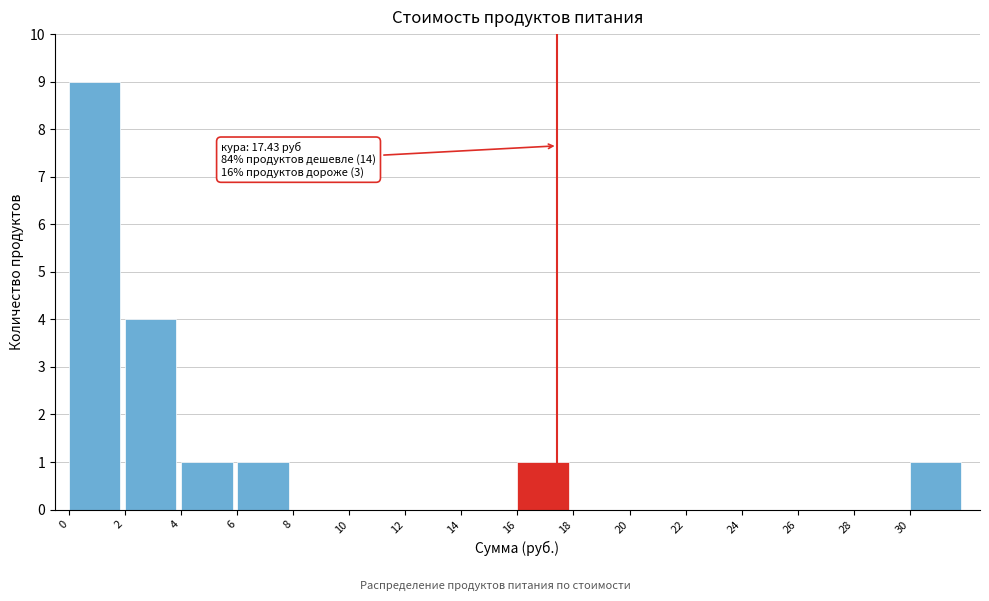

Over which range of the x-axis is the bar tallest?

0 to 2